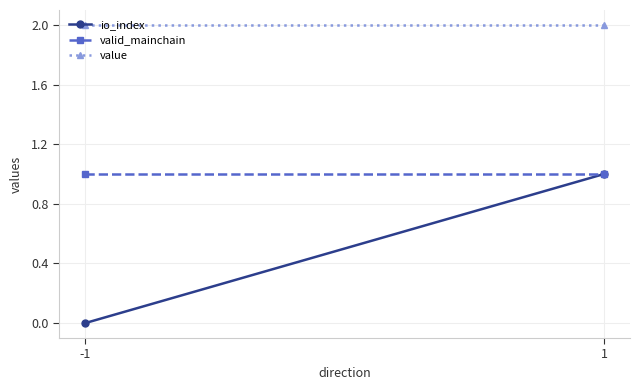

At how many categories does at least one series exceed 1?

2